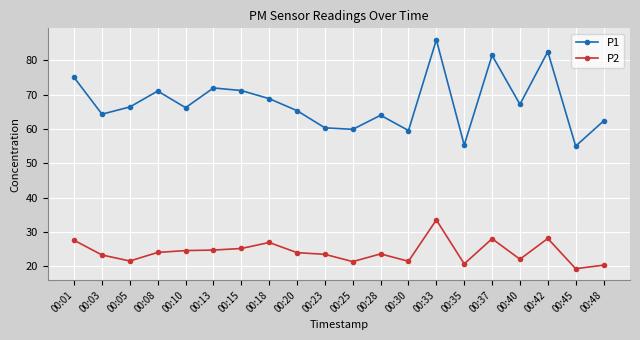

Is the value of P2 at 00:45 greater than the value of P1 at 00:40?

No